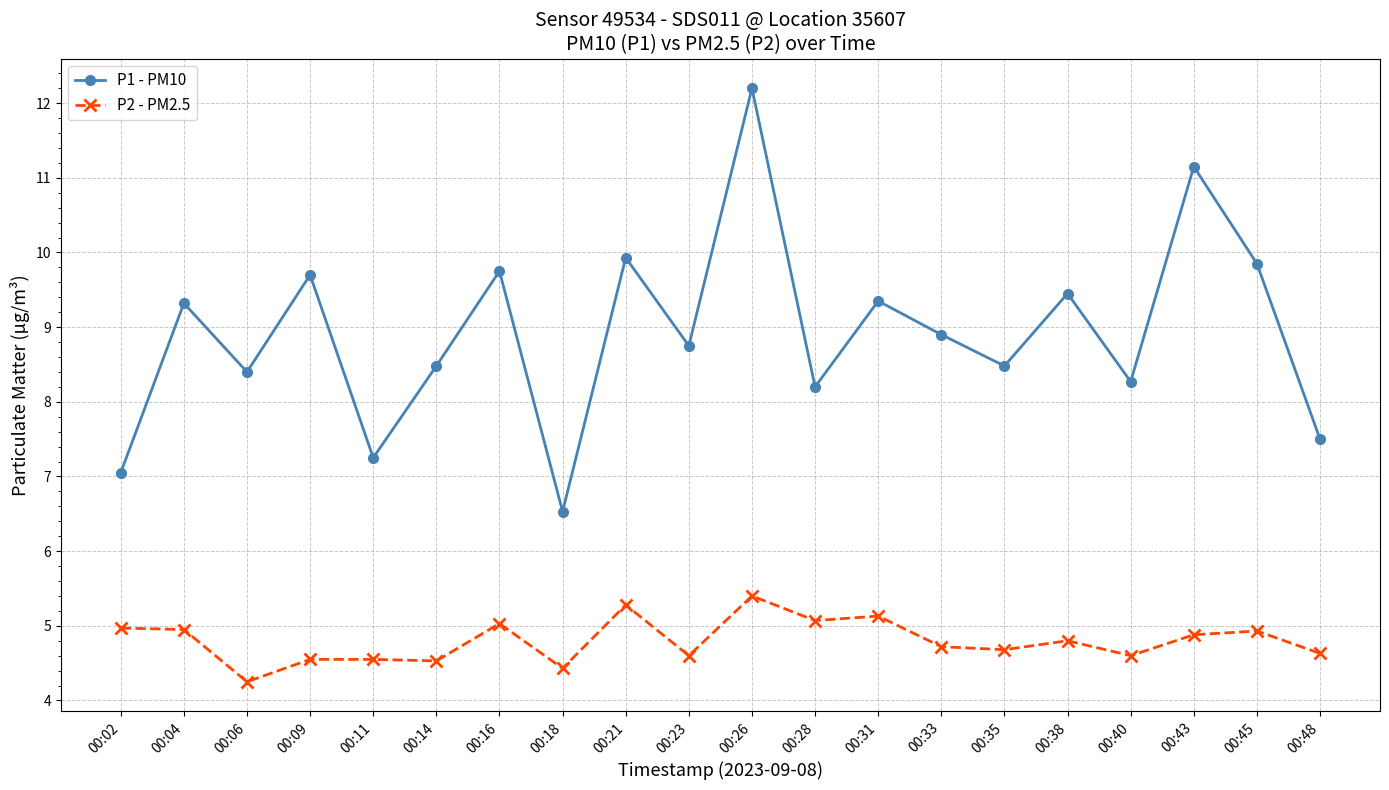

At 00:04, list the series in order from largest to smallest.

P1 - PM10, P2 - PM2.5